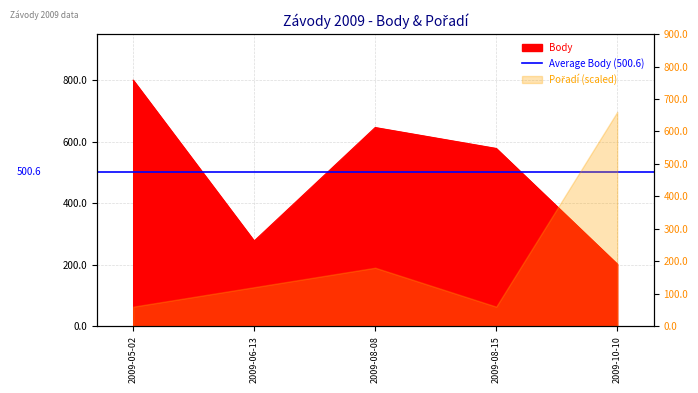

What is the difference between the values at 2009-10-10 and 2009-08-08?

444